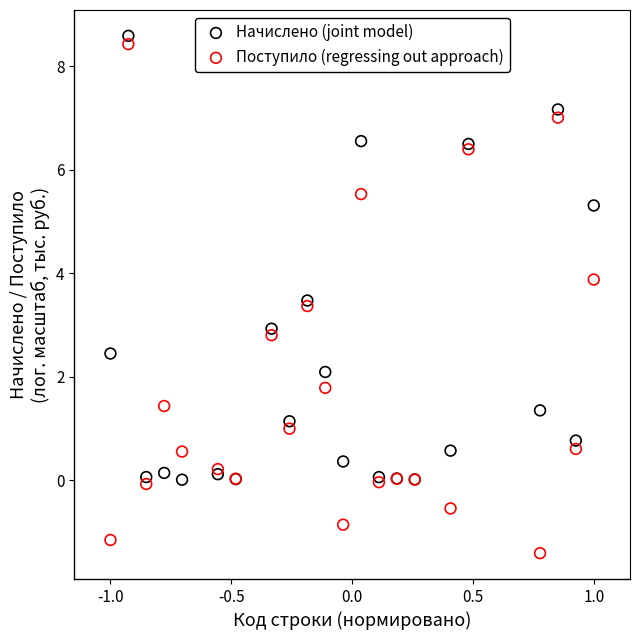

Which series has the widest spread of Y values?

Поступило (regressing out approach)